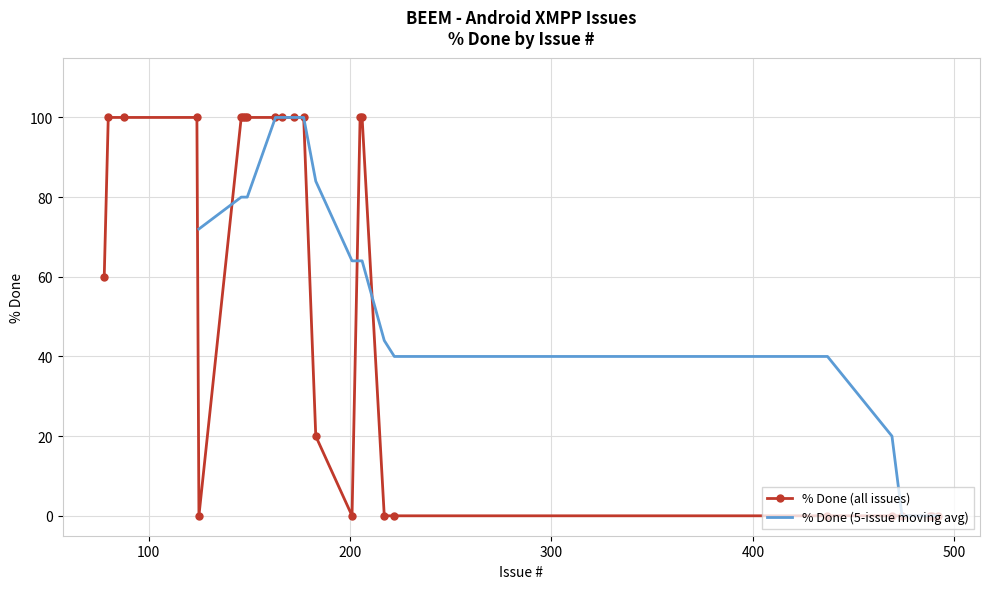

True or false: there are more than 0 points higher than both neighbors.

True